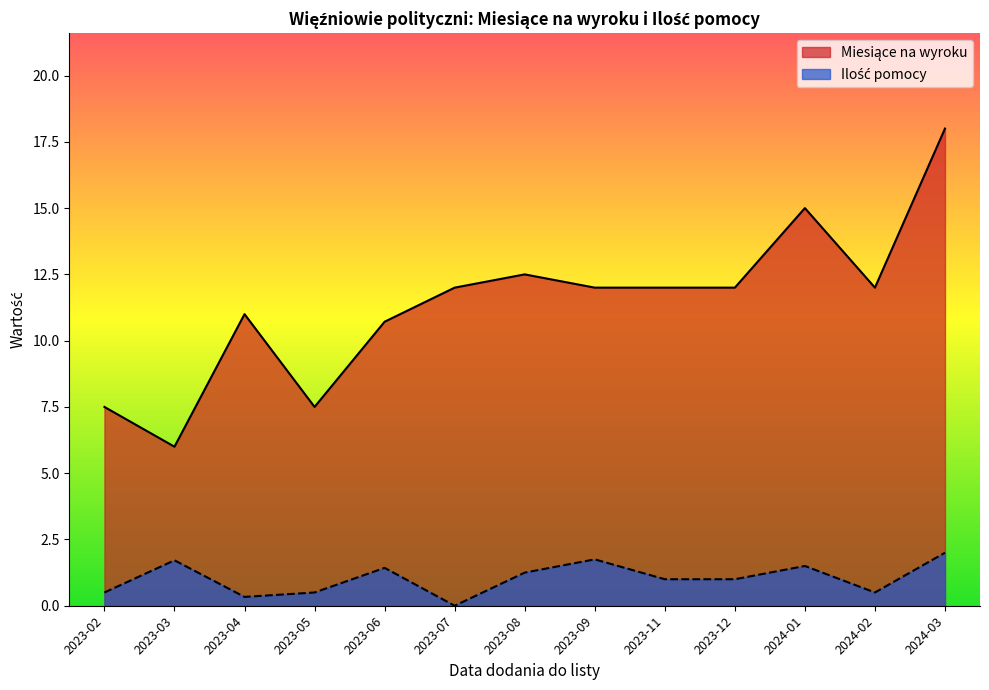

Where is the first local maximum for Miesiące na wyroku?

2023-02